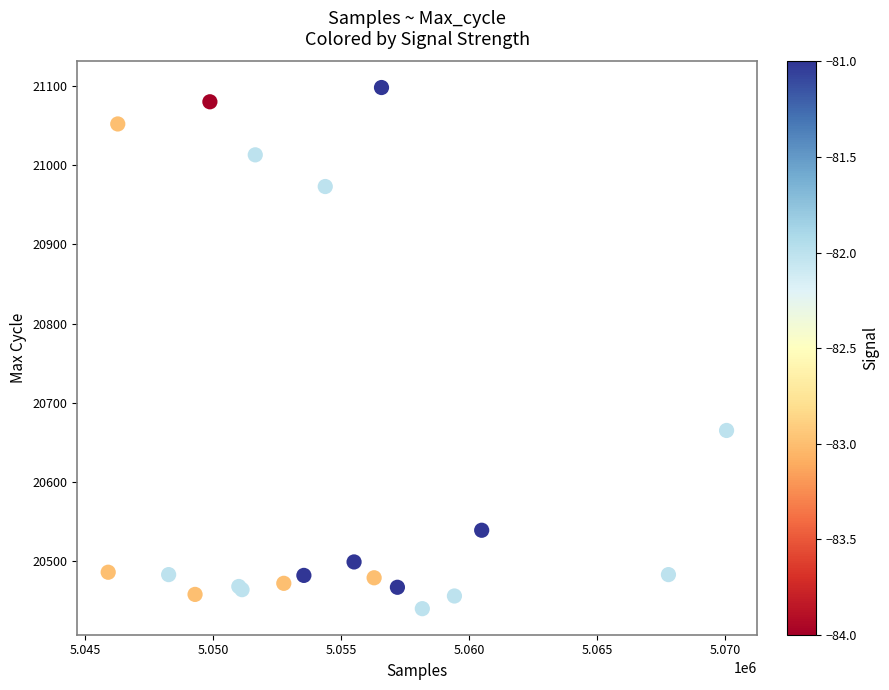

What Y value in the scatter plot is closest to 20769?

20665